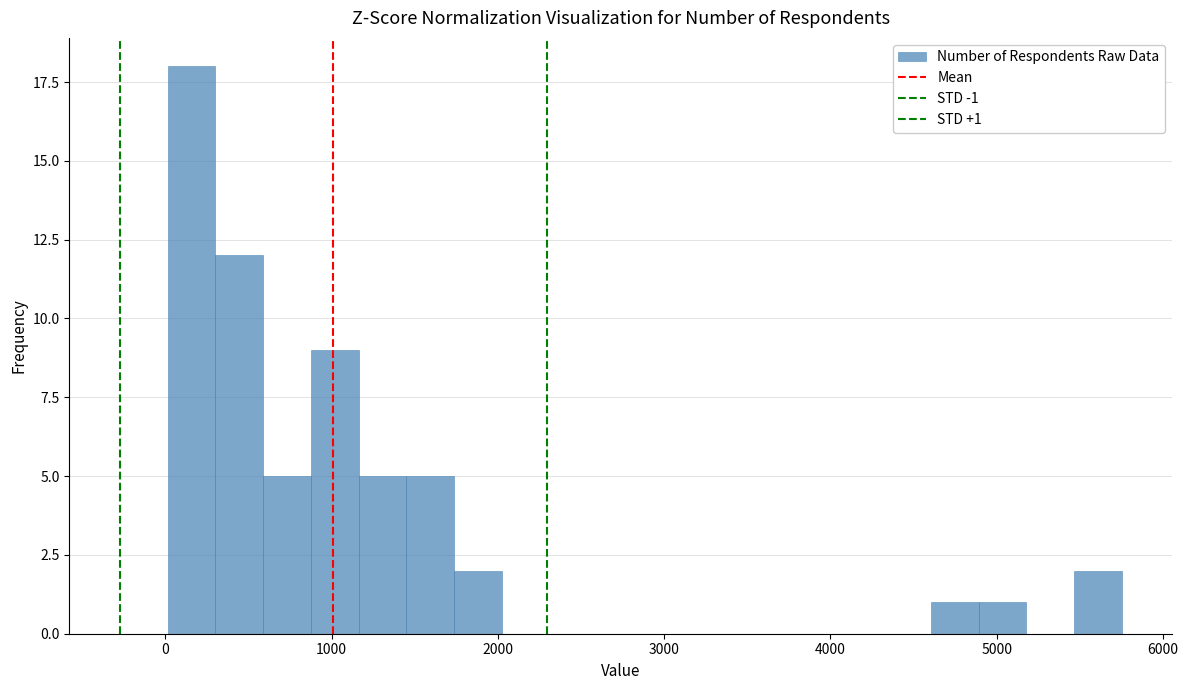

Around what value on the x-axis is the tallest bar? Give the approximate position of its centre, as read against the axis.

200